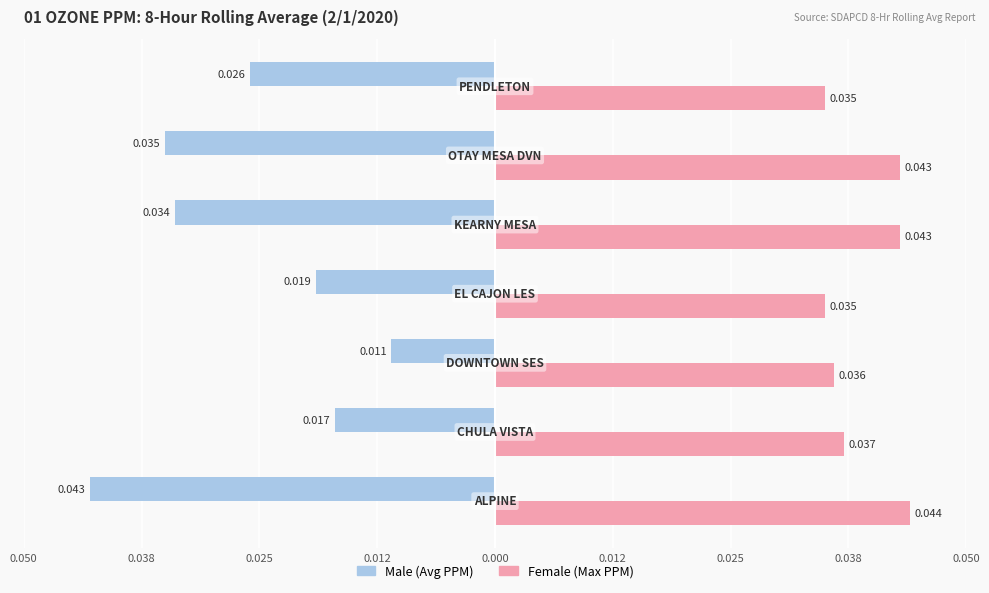

Does the chart contain stacked bars?

No